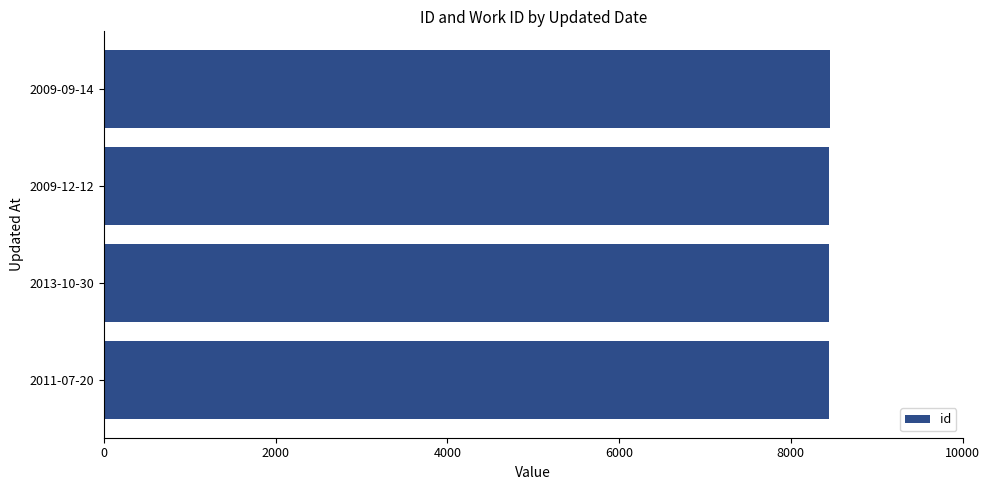

What is the greatest value displayed?

8453